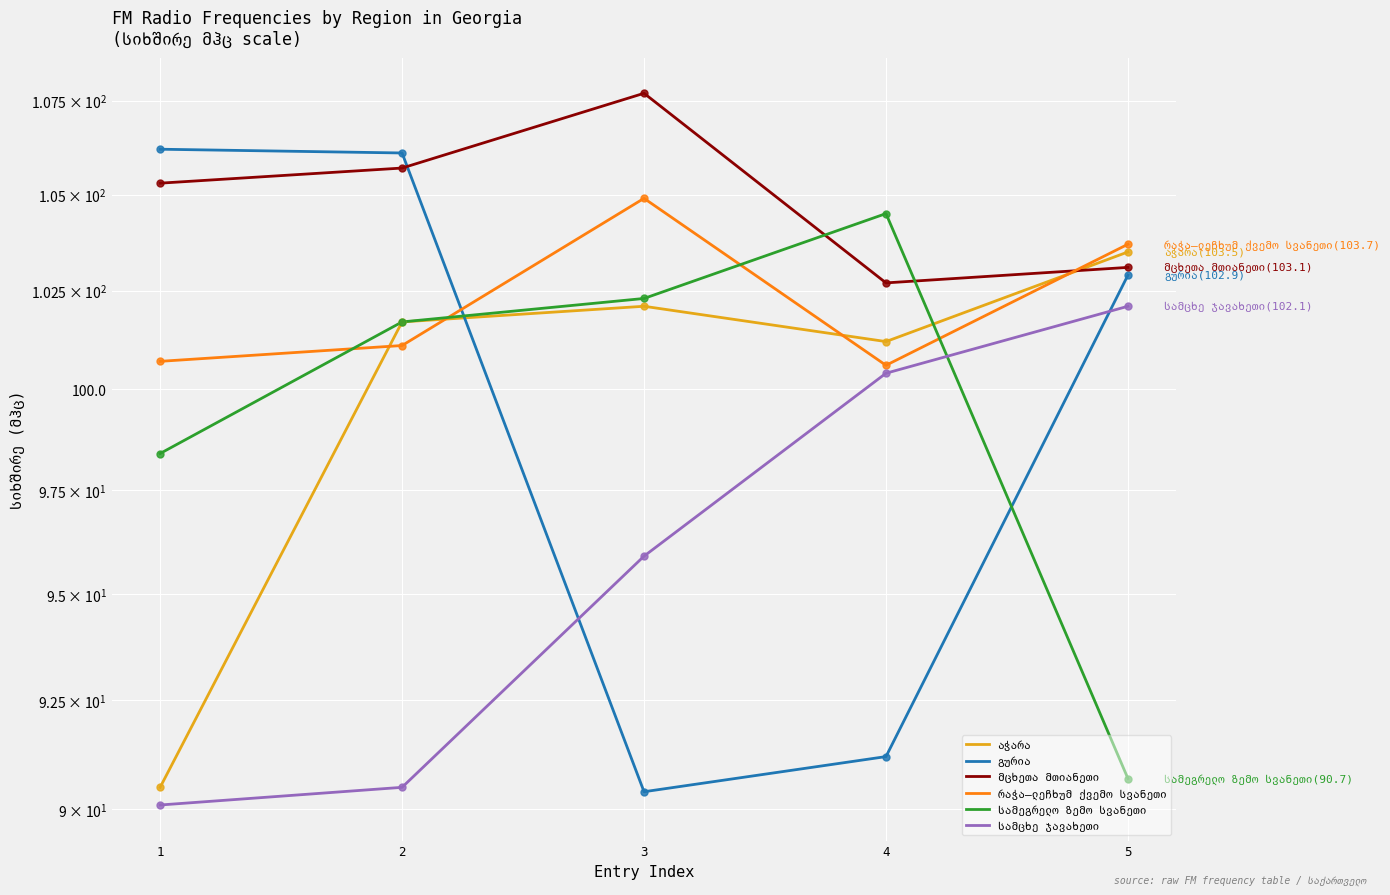

Which series reaches the maximum Y coordinate?

მცხეთა მთიანეთი